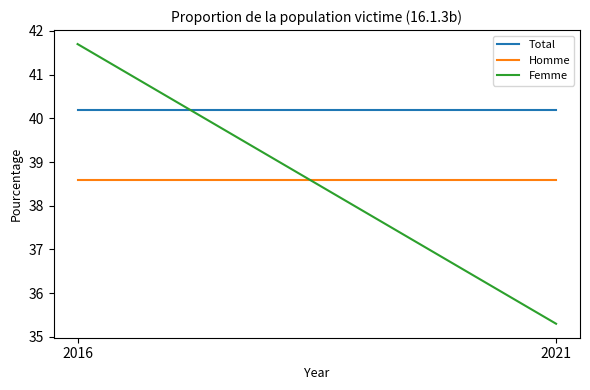

Which category has the lowest value across all series?

2021